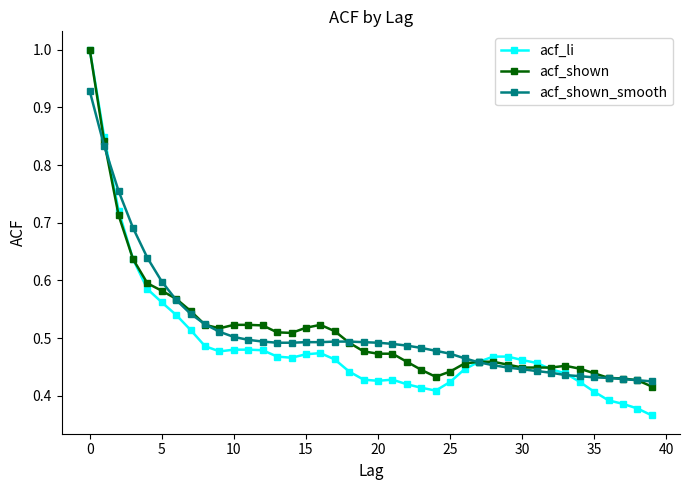

True or false: acf_li has more than 0 points higher than both neighbors.

True